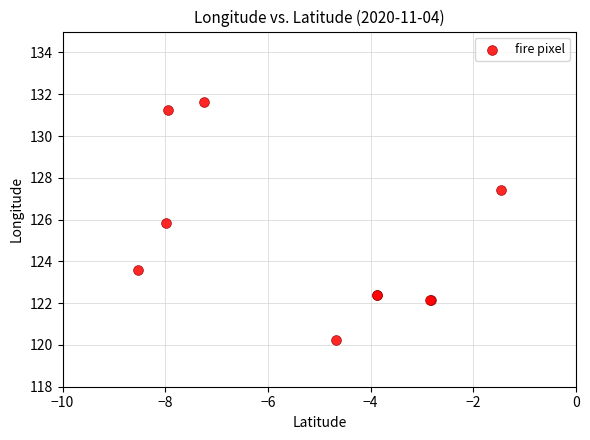

What Y value in the scatter plot is closest to 125?

125.8